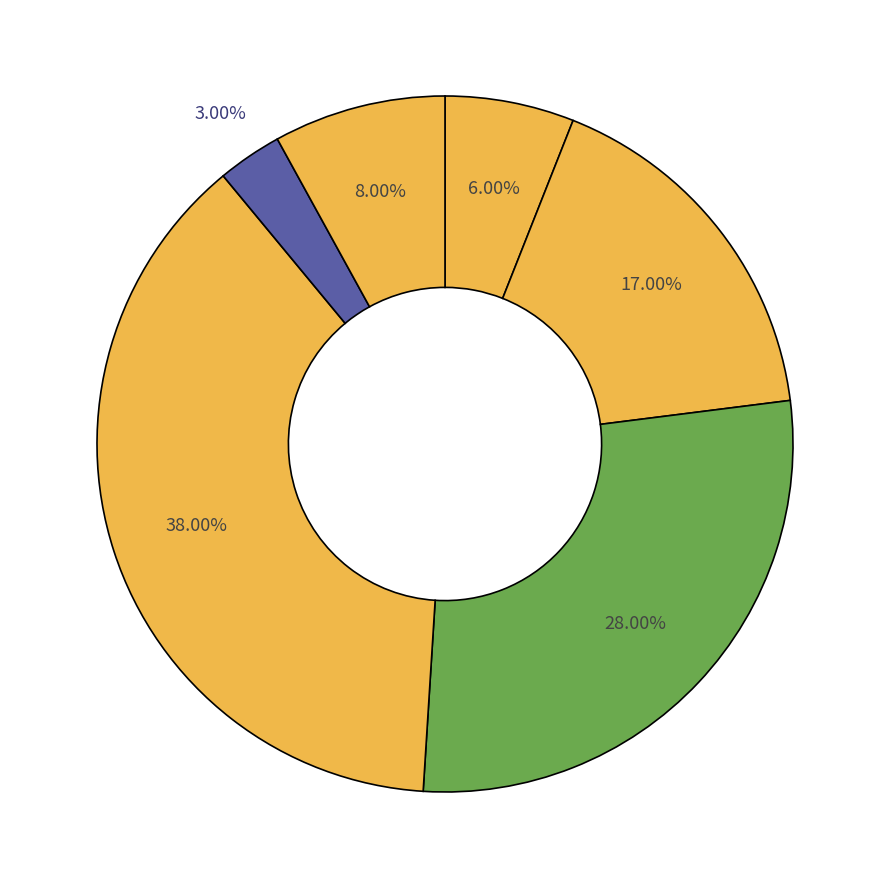

Count the number of slices in the pie.

6